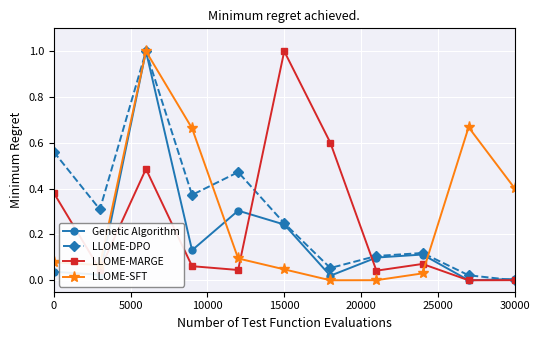

True or false: LLOME-SFT and LLOME-MARGE cross at least once.

True